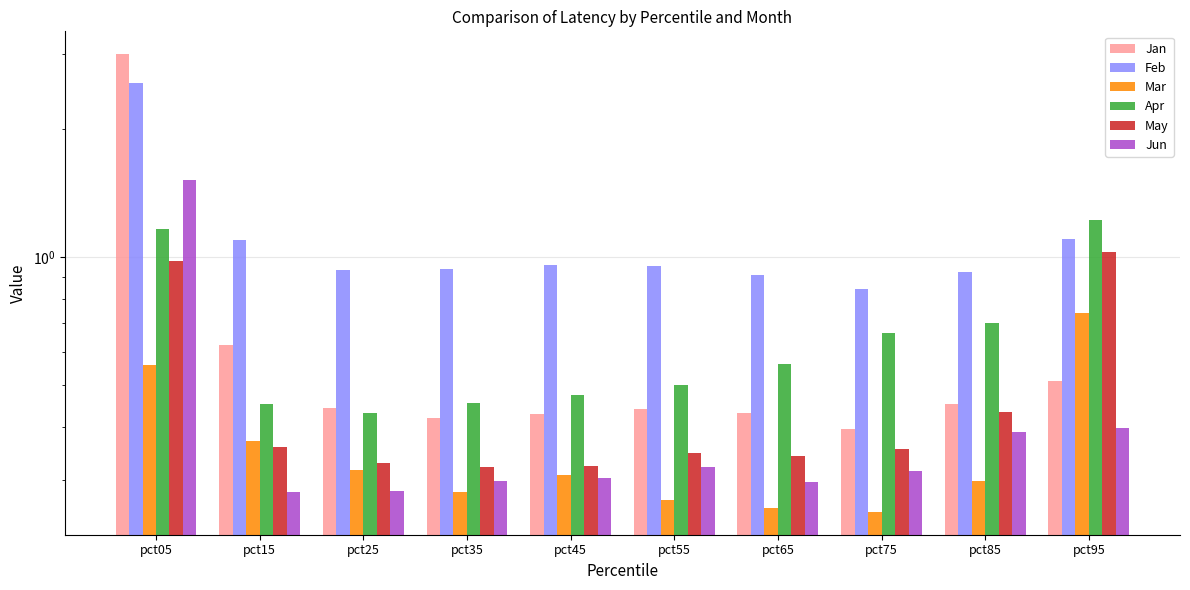

Which series changed the most between pct55 and pct75?

Apr